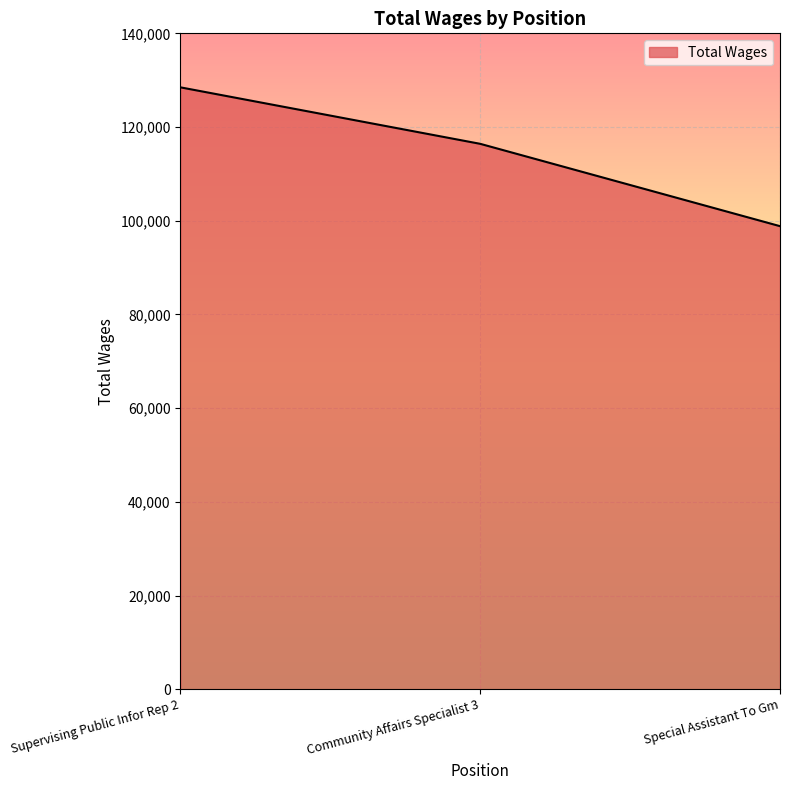

How many lines are shown in the chart?

1